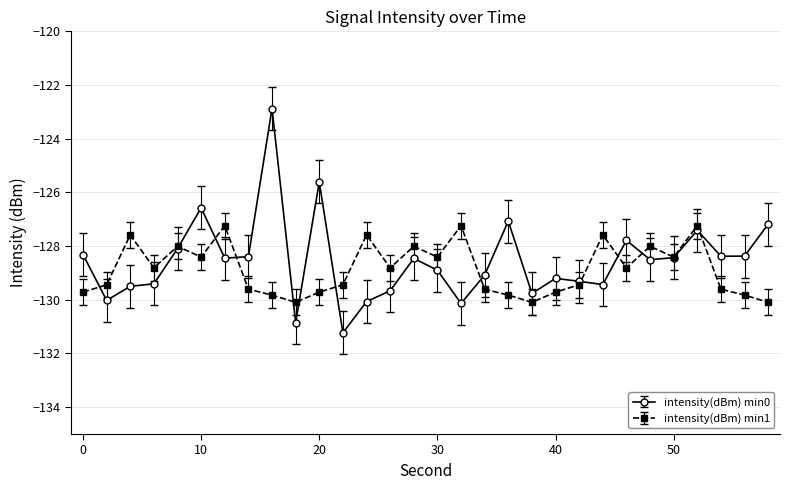

What is the minimum value shown in the chart?

-131.2